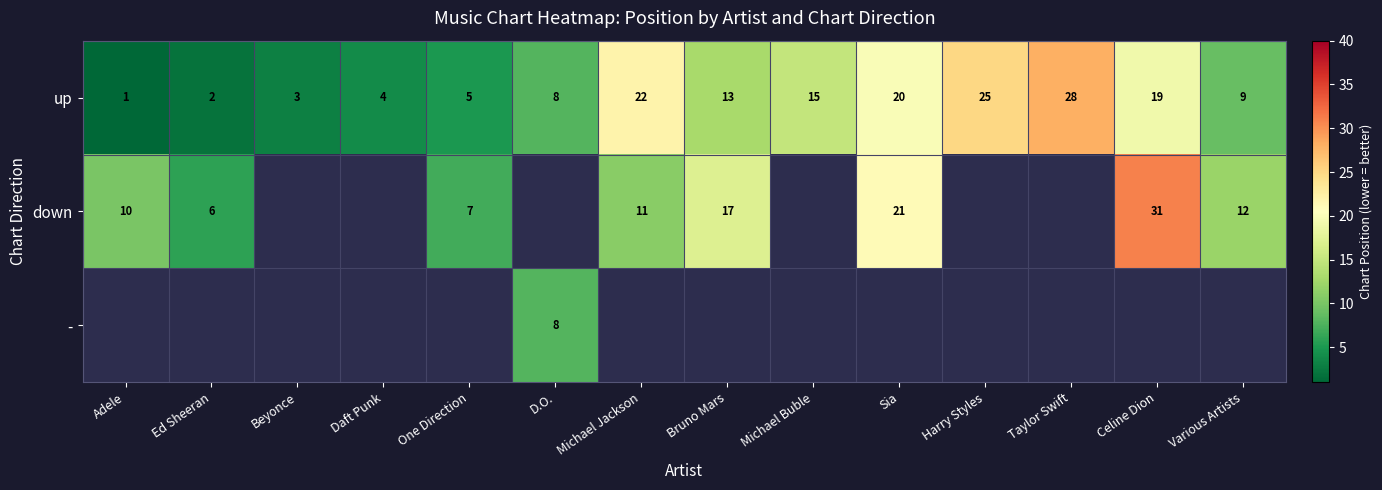

At which label is up closest to 14?

Bruno Mars